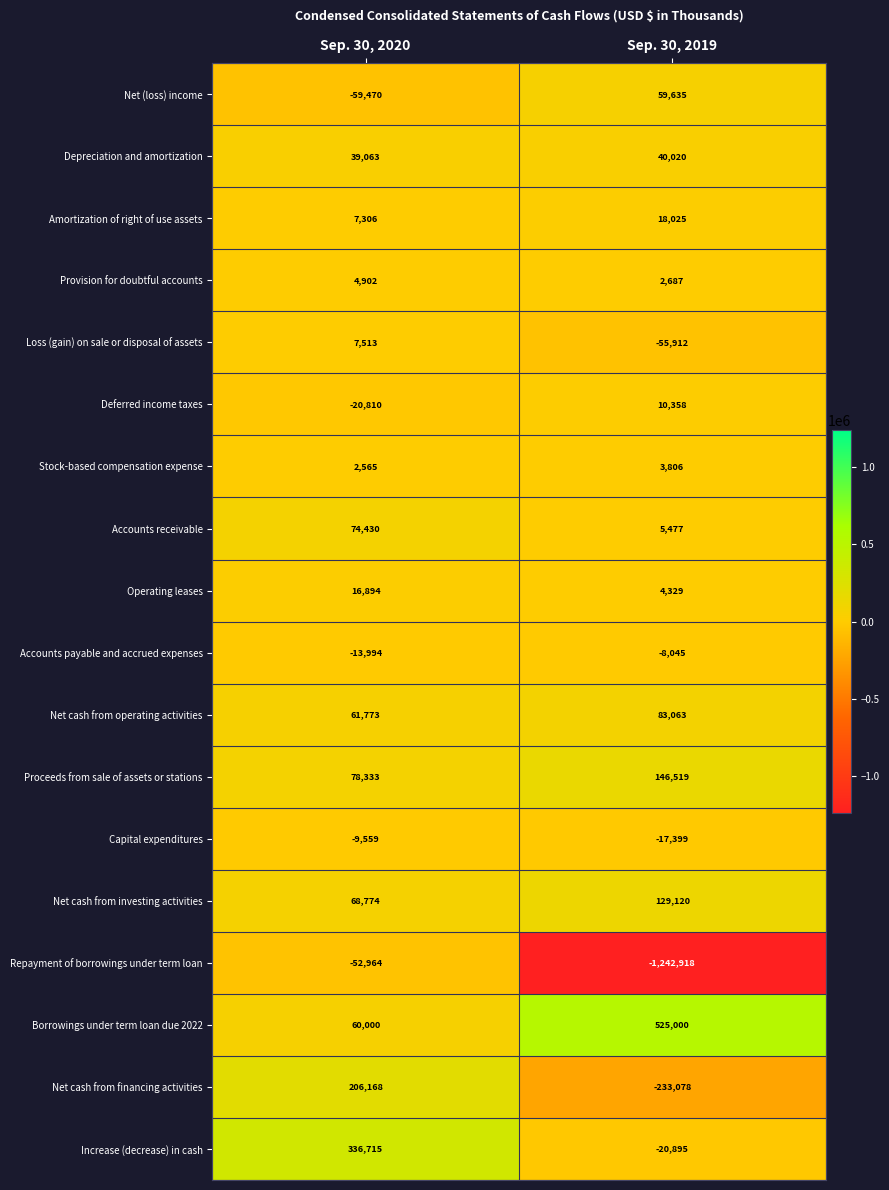

What is the lowest value of the Deferred income taxes series?

-20810